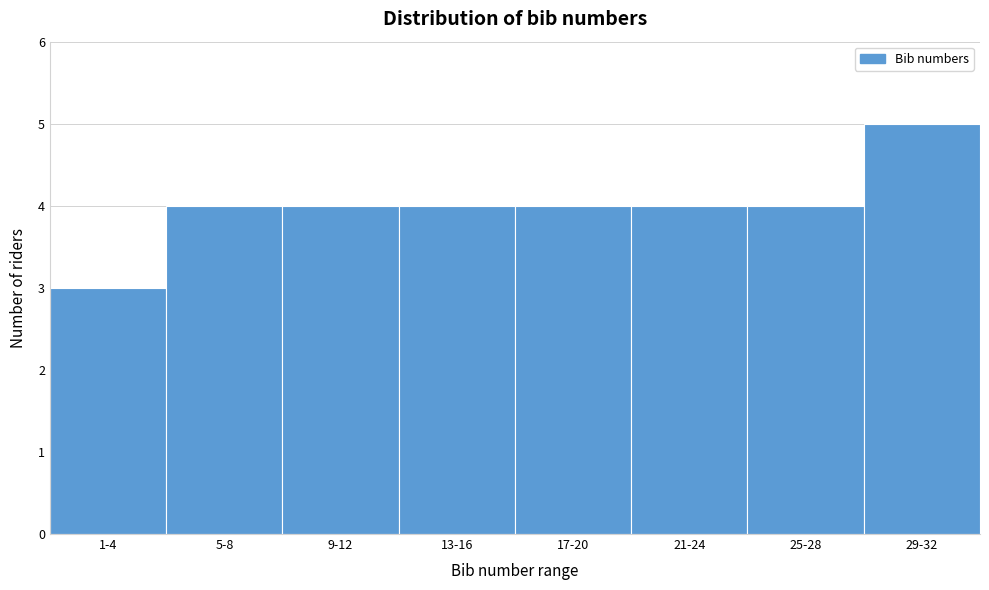

Reading left to right, list all the values displayed in this chart.

1-4=3	5-8=4	9-12=4	13-16=4	17-20=4	21-24=4	25-28=4	29-32=5